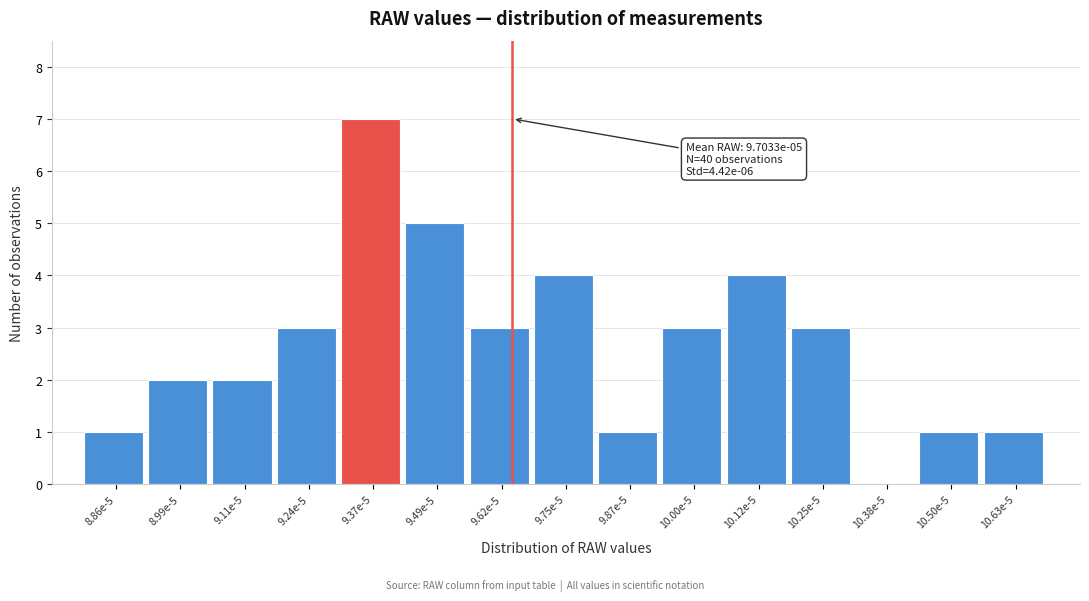

Reading left to right, list all the values displayed in this chart.

8.86e-5=1	8.99e-5=2	9.11e-5=2	9.24e-5=3	9.37e-5=7	9.49e-5=5	9.62e-5=3	9.75e-5=4	9.87e-5=1	10.00e-5=3	10.12e-5=4	10.25e-5=3	10.38e-5=0	10.50e-5=1	10.63e-5=1